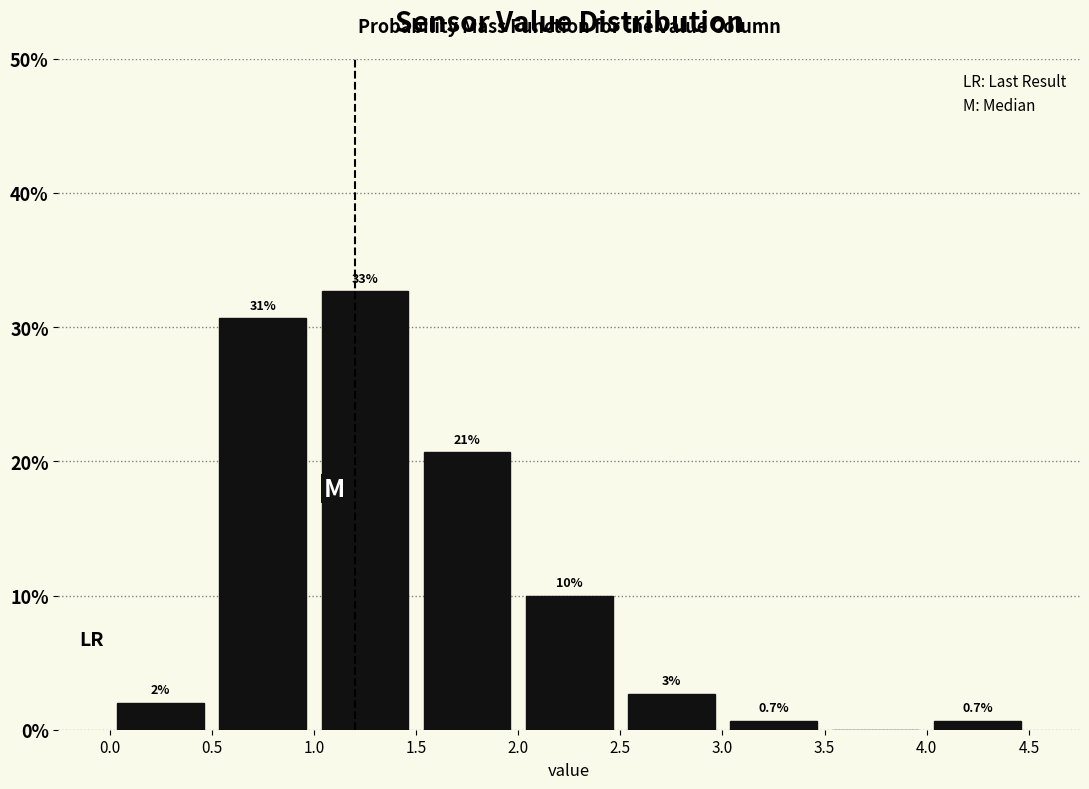

Which range on the x-axis has the tallest bar?

1.0 to 1.5